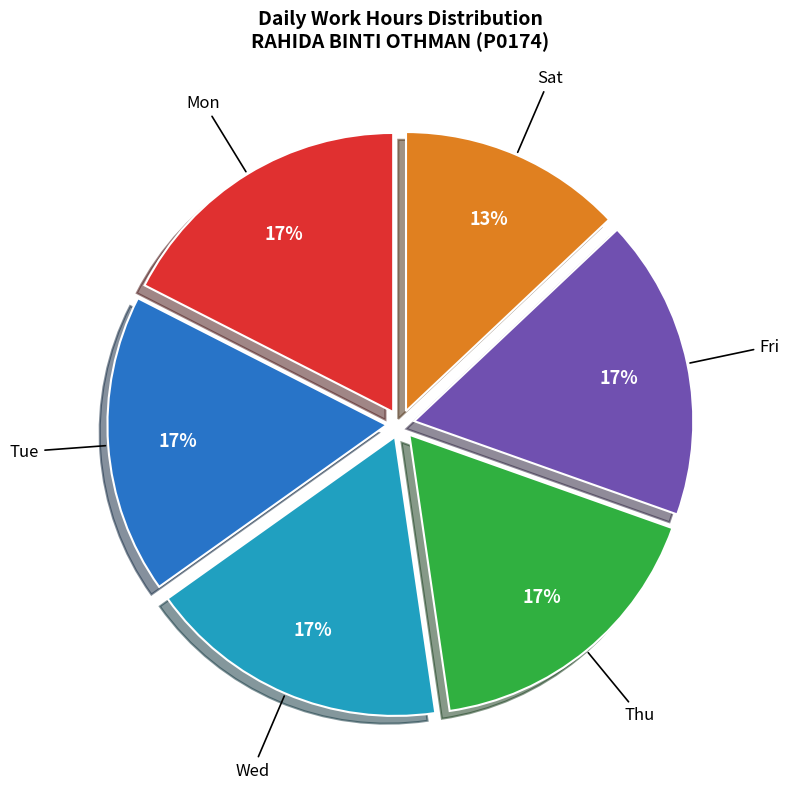

Is there a majority slice in this chart?

No